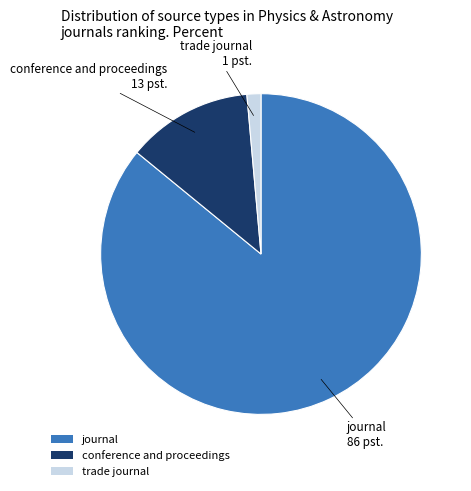

Rank the categories by value from highest to lowest.

journal, conference and proceedings, trade journal